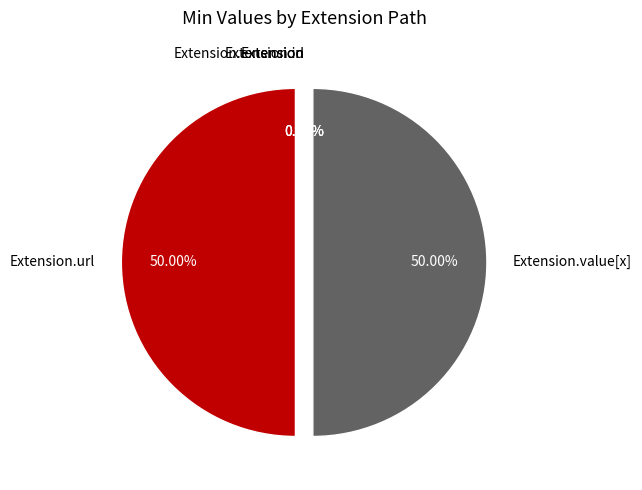

Is there any slice that represents more than half of the pie?

No